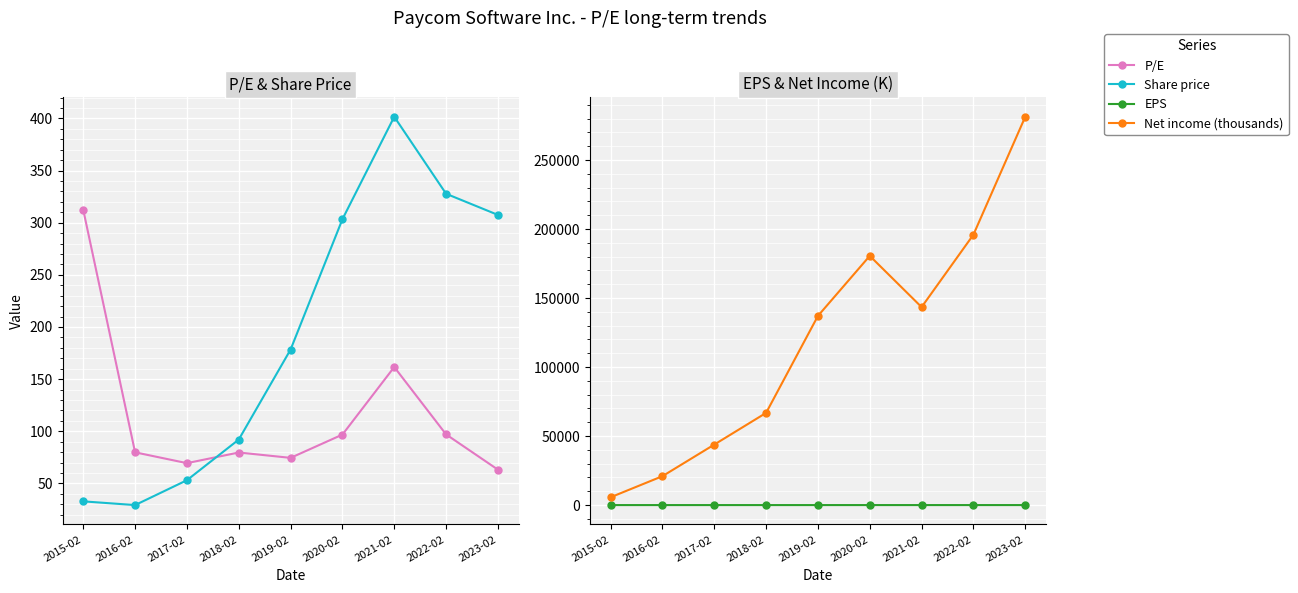

At which category is the sum across all series the highest?

2023-02